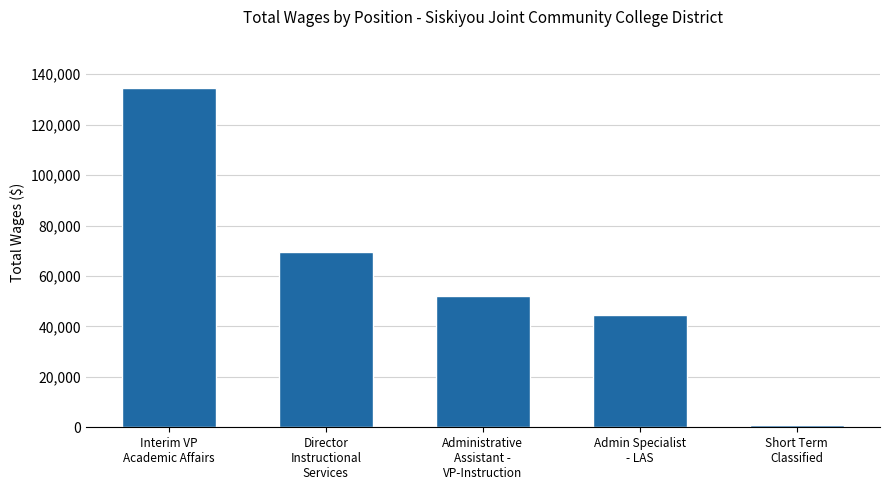

Which has a higher value, Short Term
Classified or Admin Specialist
- LAS?

Admin Specialist
- LAS